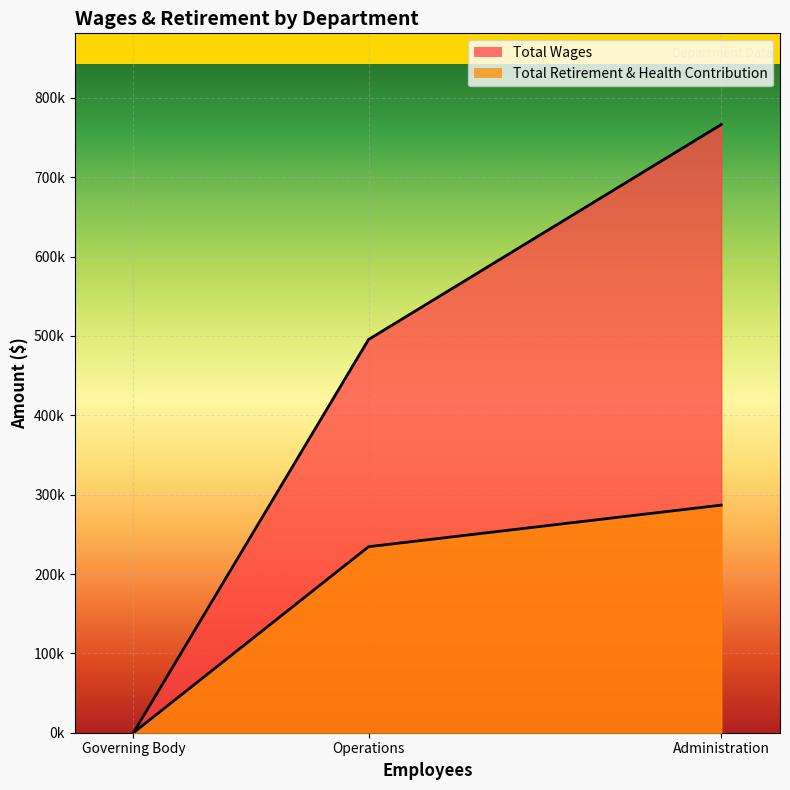

What is the label of the 2nd point from the left?

Operations